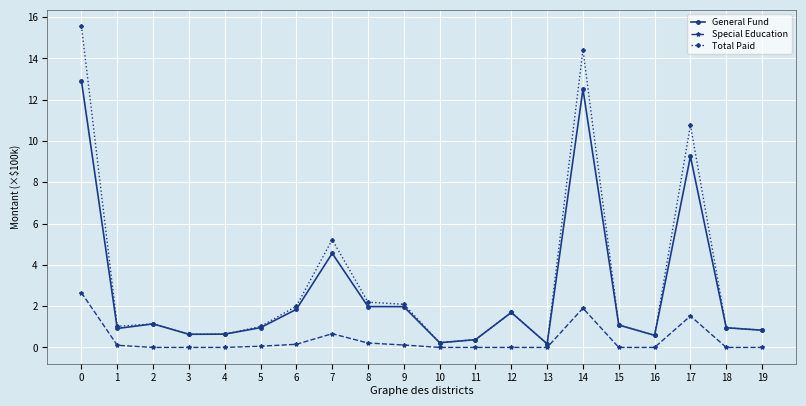

Rank the series by their maximum value, from lowest to highest.

Special Education, General Fund, Total Paid